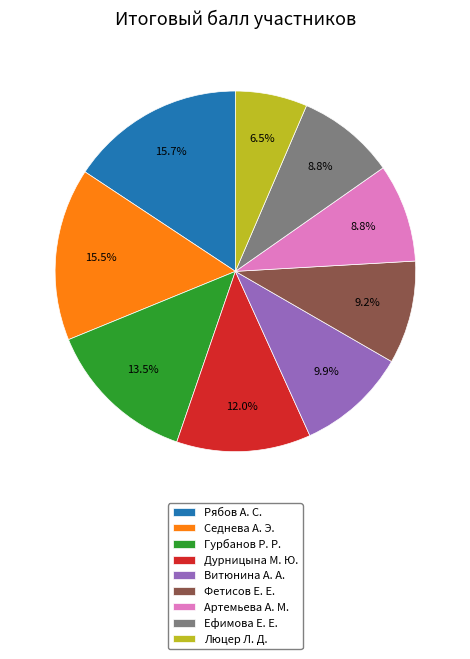

What is the total percentage of Дурницына М. Ю. and Люцер Л. Д.?

18.5%